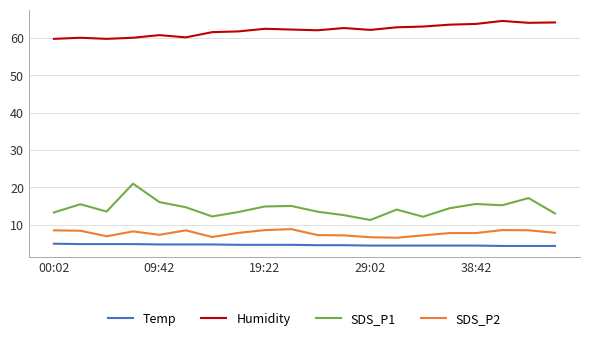

True or false: SDS_P2 and SDS_P1 cross at least once.

False